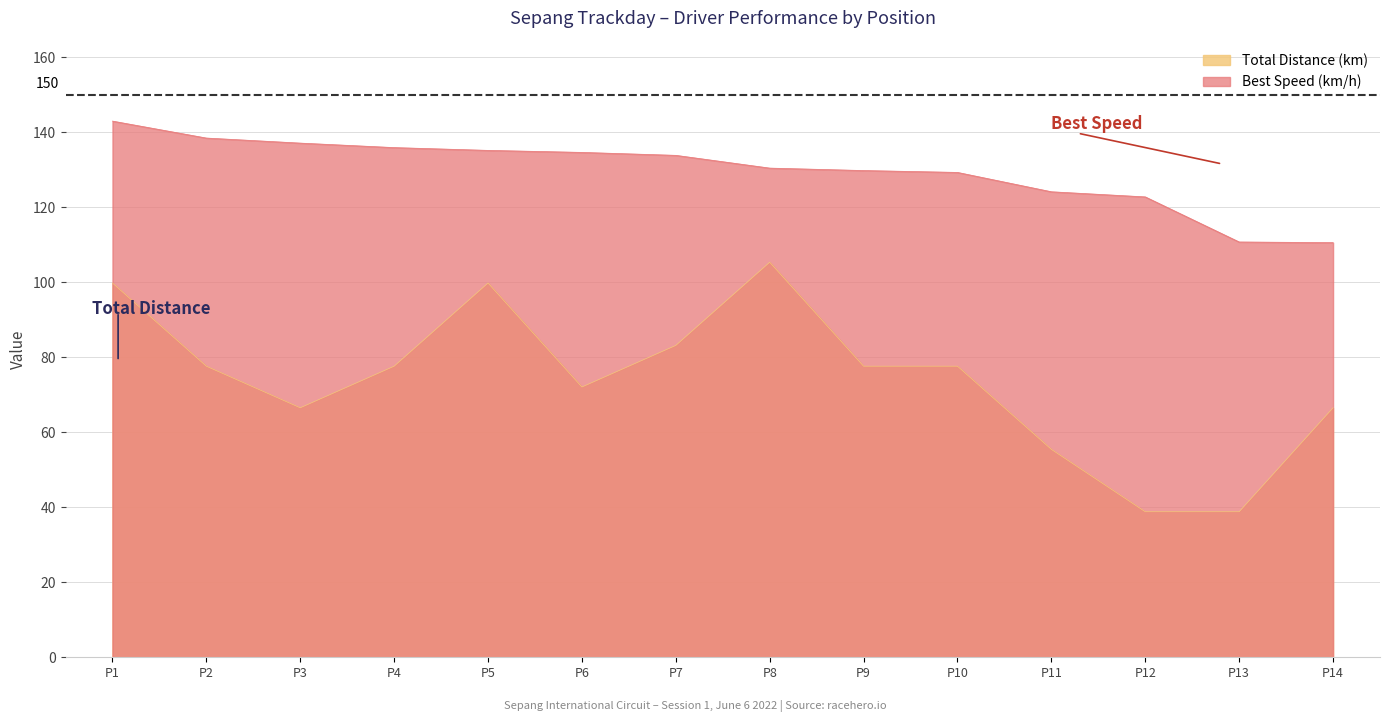

Which series has the widest spread of values?

Total Distance (km)